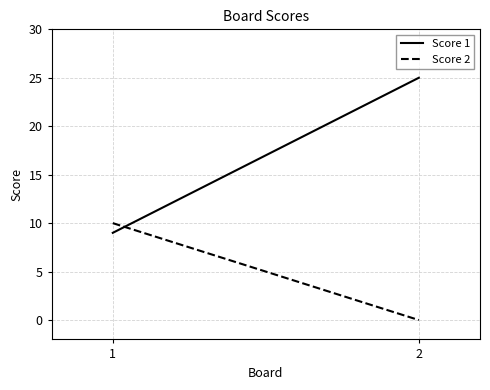

Which series has the largest total across all categories?

Score 1